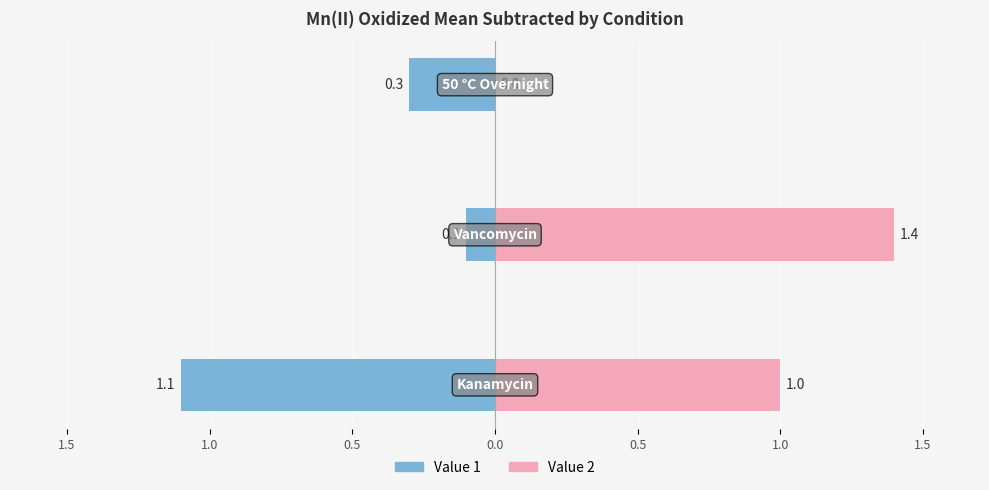

How many data points in Value 2 are less than 1?

1